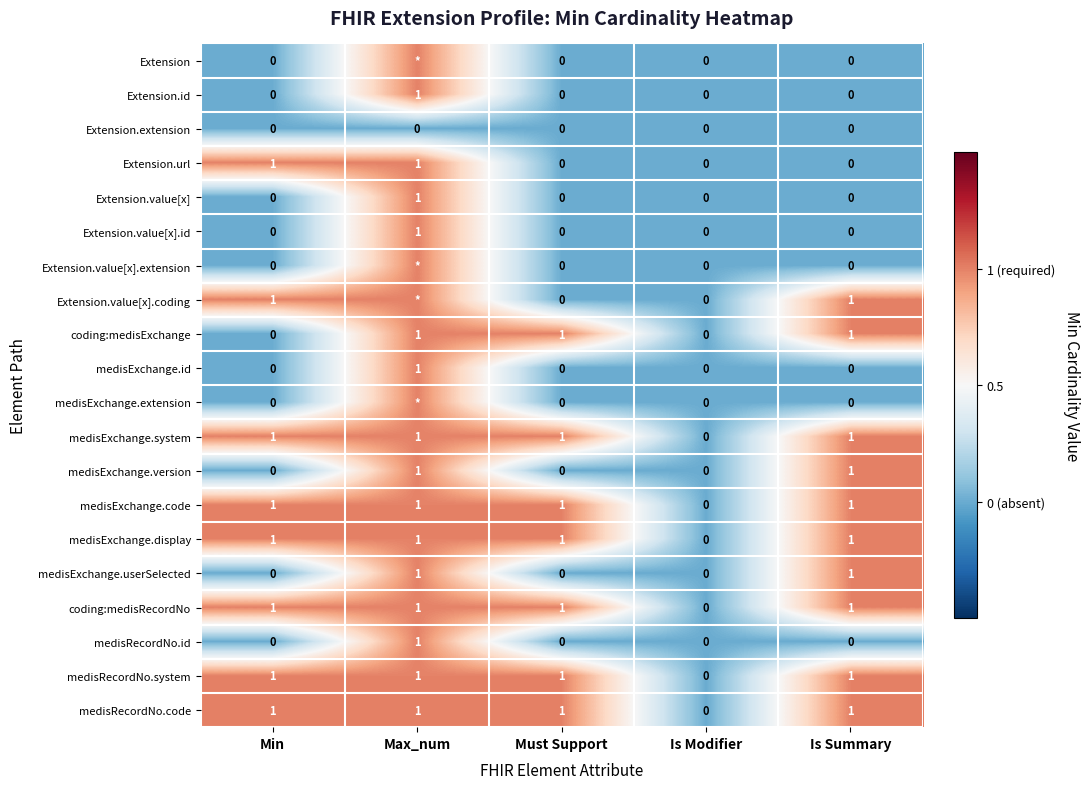

How many medisExchange.id values are between 0 and 1?

5